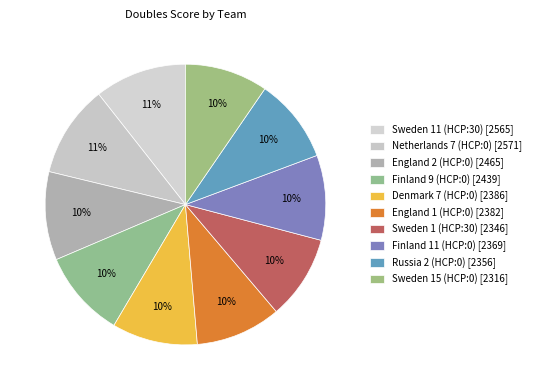

Rank the categories by value from lowest to highest.

Sweden 15 (HCP:0), Sweden 1 (HCP:30), Russia 2 (HCP:0), Finland 11 (HCP:0), England 1 (HCP:0), Denmark 7 (HCP:0), Finland 9 (HCP:0), England 2 (HCP:0), Sweden 11 (HCP:30), Netherlands 7 (HCP:0)